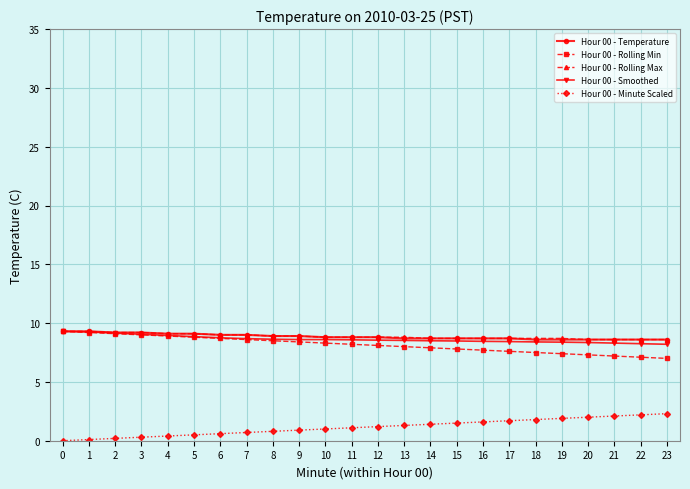

What is the average value of the Hour 00 - Rolling Min series?

8.2